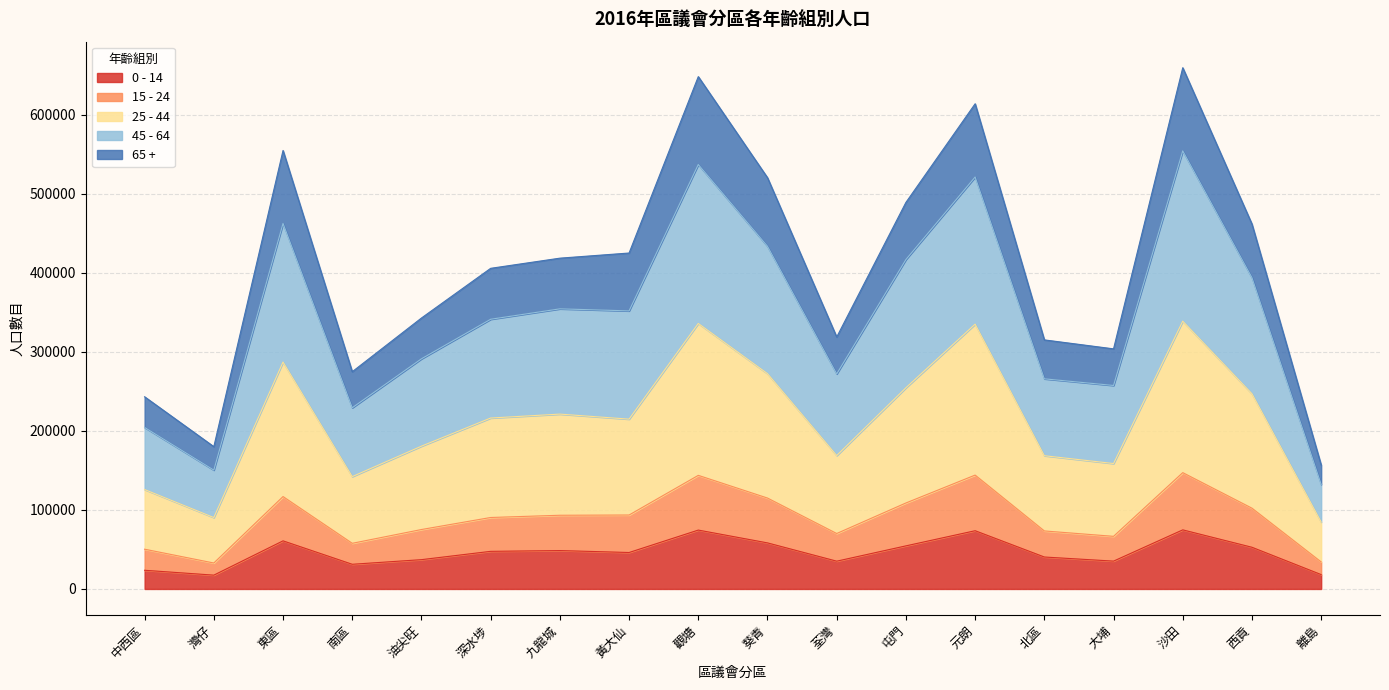

Which category has the lowest value in the 45 - 64 series?

離島